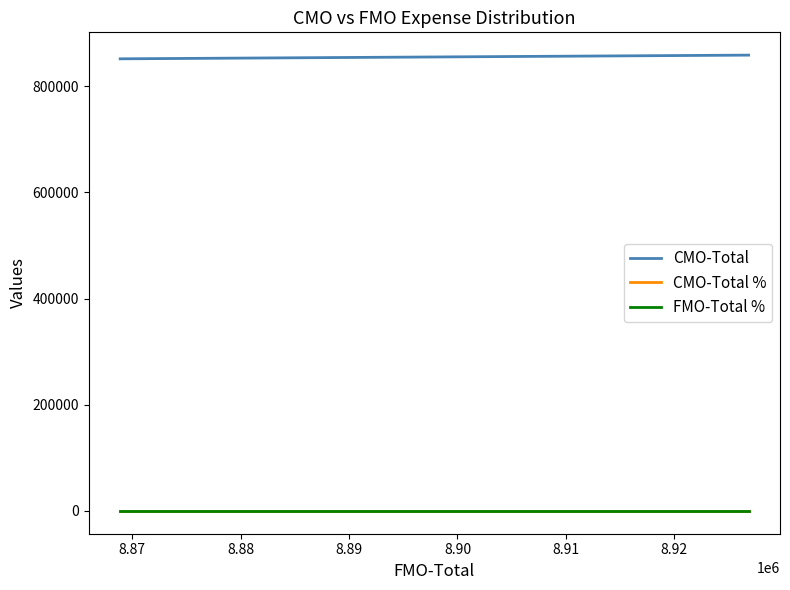

True or false: FMO-Total % has more than 2 interior local peaks.

False